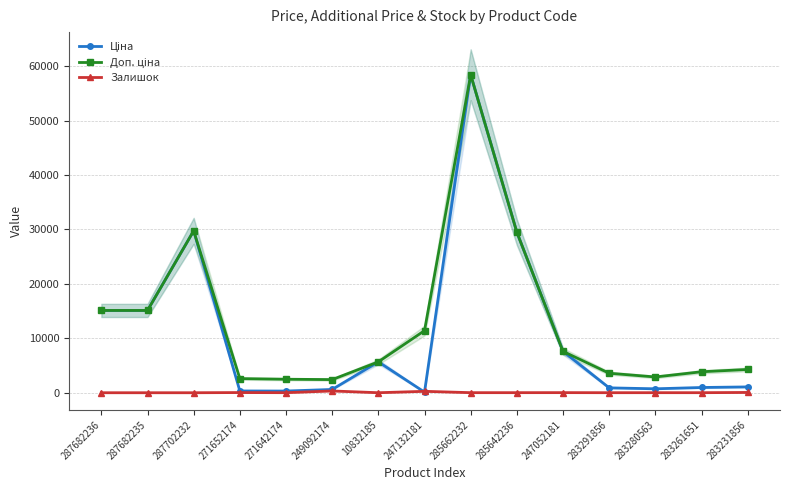

Reading left to right, list all the values displayed in this chart.

Ціна: 287682236=15120.0	287682235=15120.0	287702232=29747.2	271652174=324.8	271642174=310.3	249092174=603.7	10832185=5673.8	247132181=114.1	285662232=58426.5	285642236=29491.5	247052181=7596.5	283291856=895.9	283280563=724.5	283261651=963.5	283231856=1069.8
Доп. ціна: 287682236=15120.0	287682235=15120.0	287702232=29747.2	271652174=2598.3	271642174=2482.4	249092174=2414.8	10832185=5673.8	247132181=11410.0	285662232=58426.5	285642236=29491.5	247052181=7596.5	283291856=3583.6	283280563=2897.8	283261651=3854.0	283231856=4279.1
Залишок: 287682236=0.0	287682235=0.0	287702232=0.0	271652174=34.0	271642174=11.0	249092174=328.0	10832185=4.0	247132181=260.0	285662232=14.0	285642236=14.0	247052181=20.0	283291856=7.0	283280563=11.0	283261651=9.0	283231856=54.0